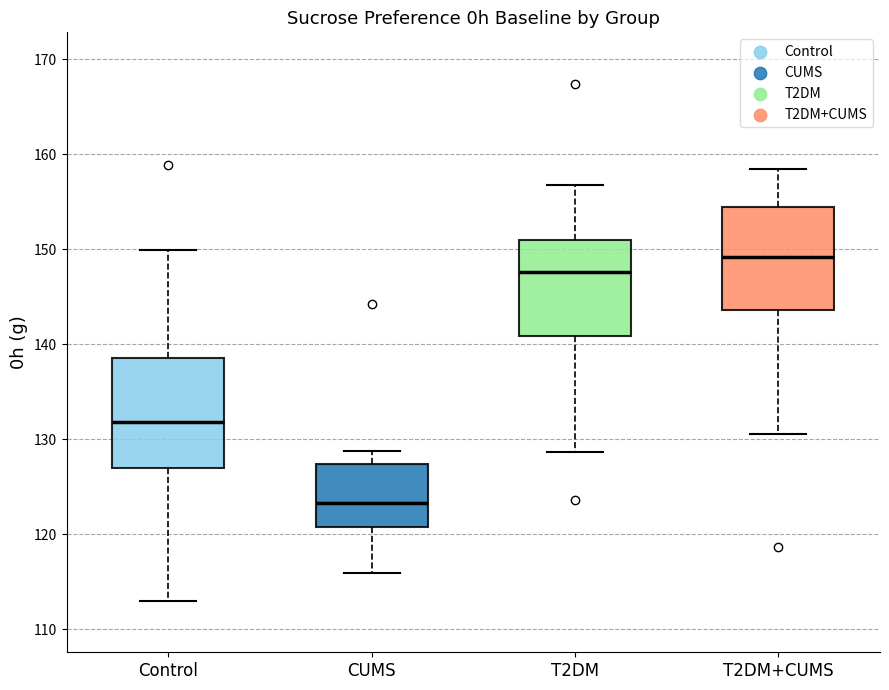

Where does the upper whisker of the box for T2DM+CUMS end on the y-axis? The values are not printed on the chart, so give them approximately, as read against the axis.

159